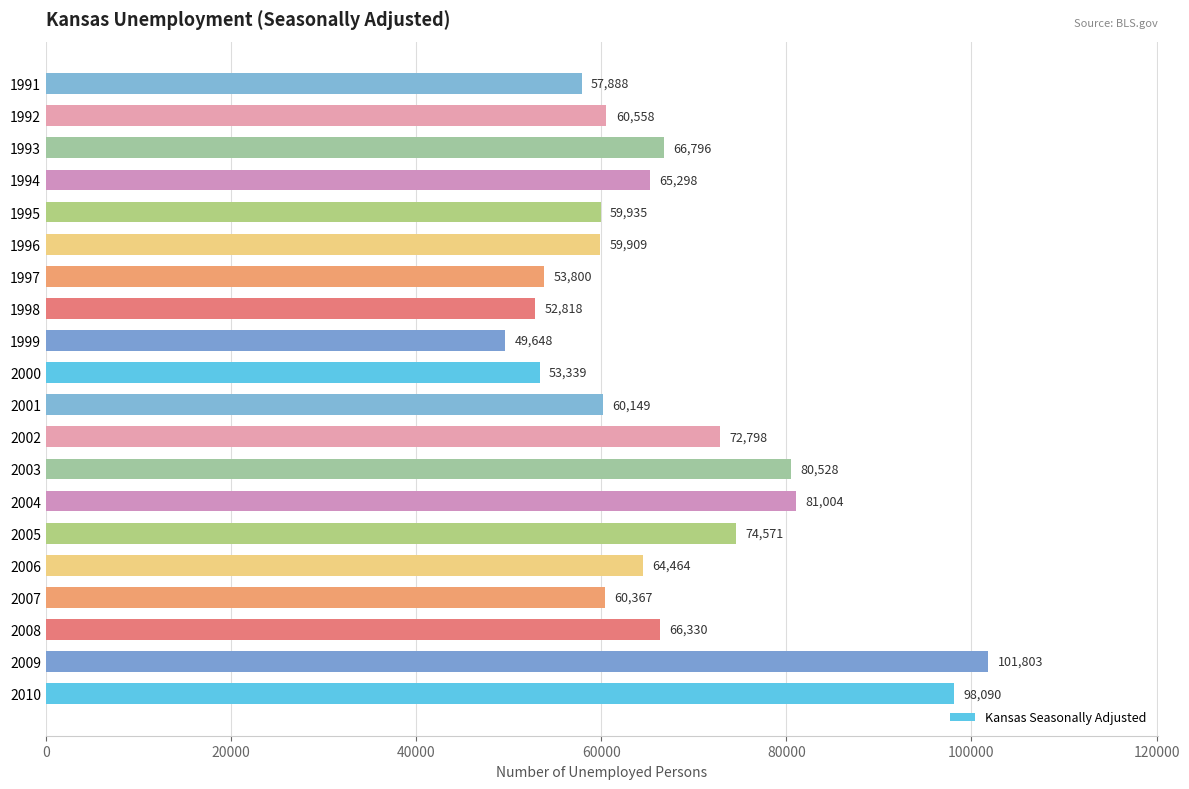

Which has a higher value, 2001 or 2005?

2005